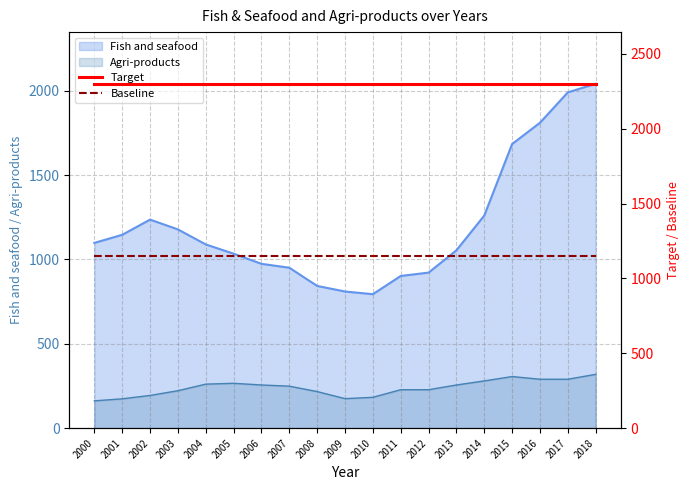

Is it true that Agri-products equals 261 at 2004?

True